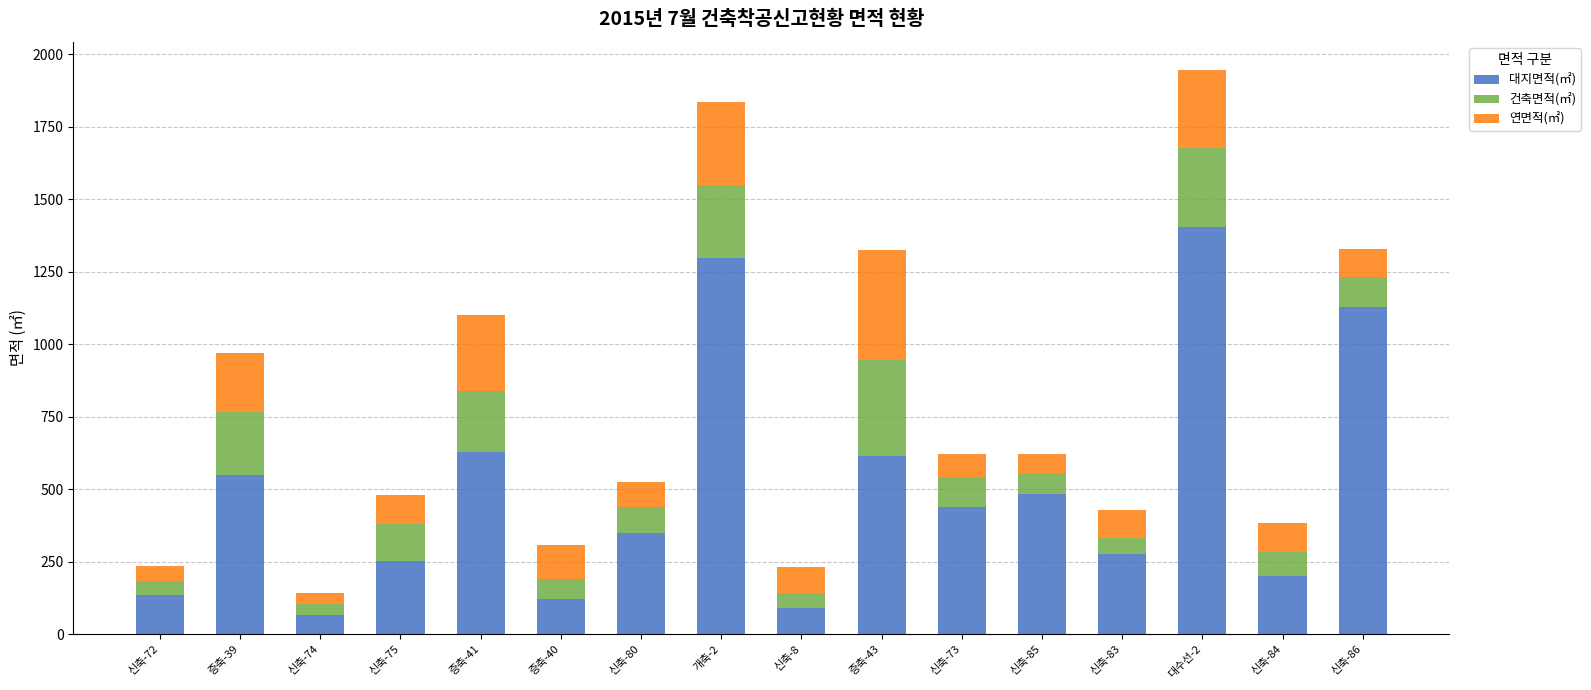

The value of 대지면적(㎡) at 신축-80 is 193.1. True or false?

False